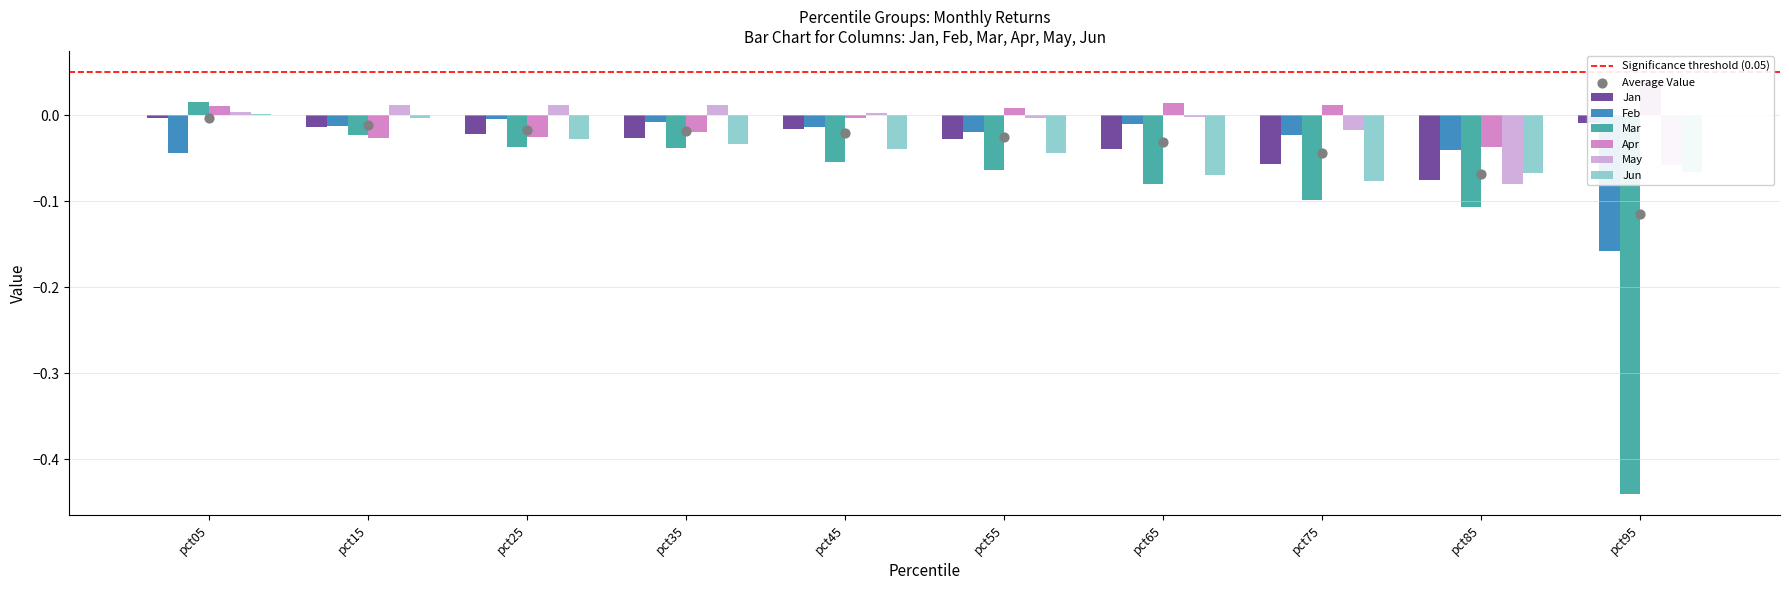

Which series has the largest total across all categories?

Apr